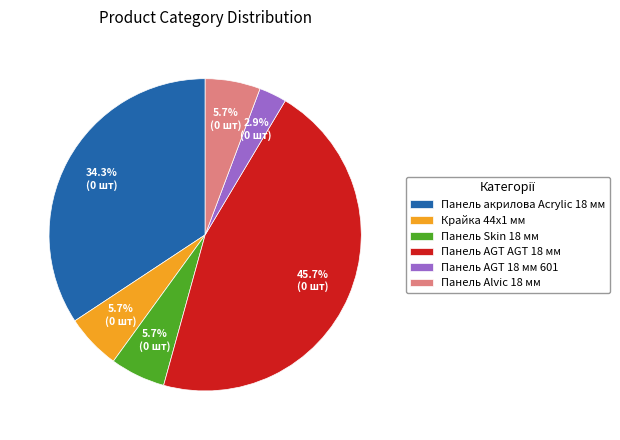

What is the largest slice in the pie chart?

Панель AGT AGT 18 мм